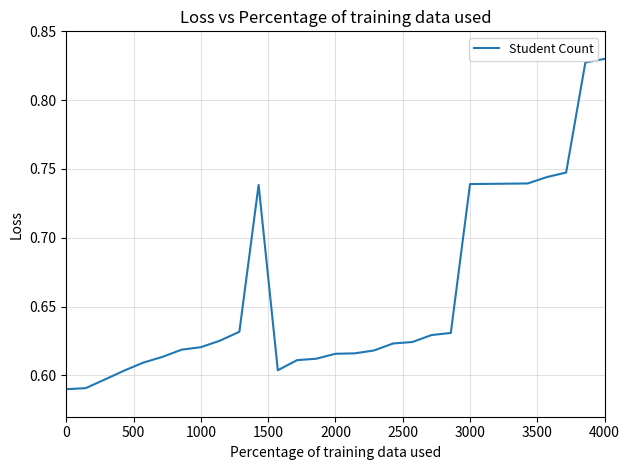

Reading left to right, extract all data points from this chart.

0.6	0.6	0.6	0.6	0.6	0.6	0.6	0.6	0.6	0.6	0.7	0.6	0.6	0.6	0.6	0.6	0.6	0.6	0.6	0.6	0.6	0.7	0.7	0.7	0.7	0.7	0.7	0.8	0.8